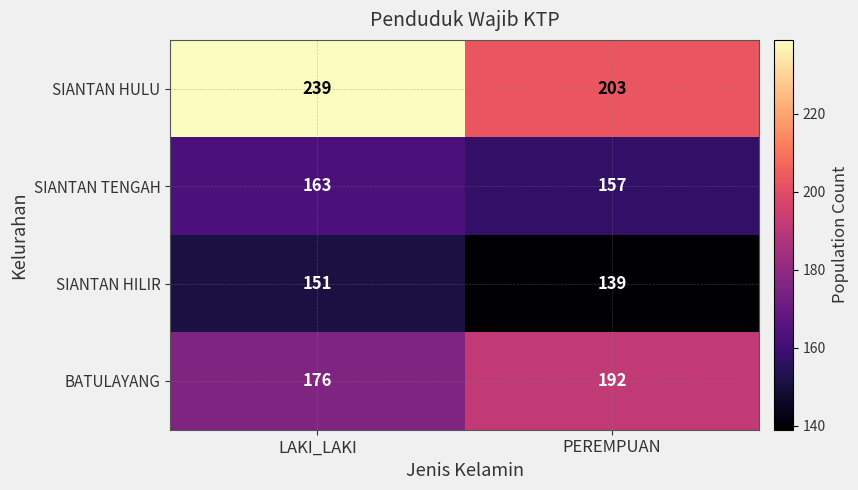

What is the difference between the maximum and minimum values in the BATULAYANG series?

16